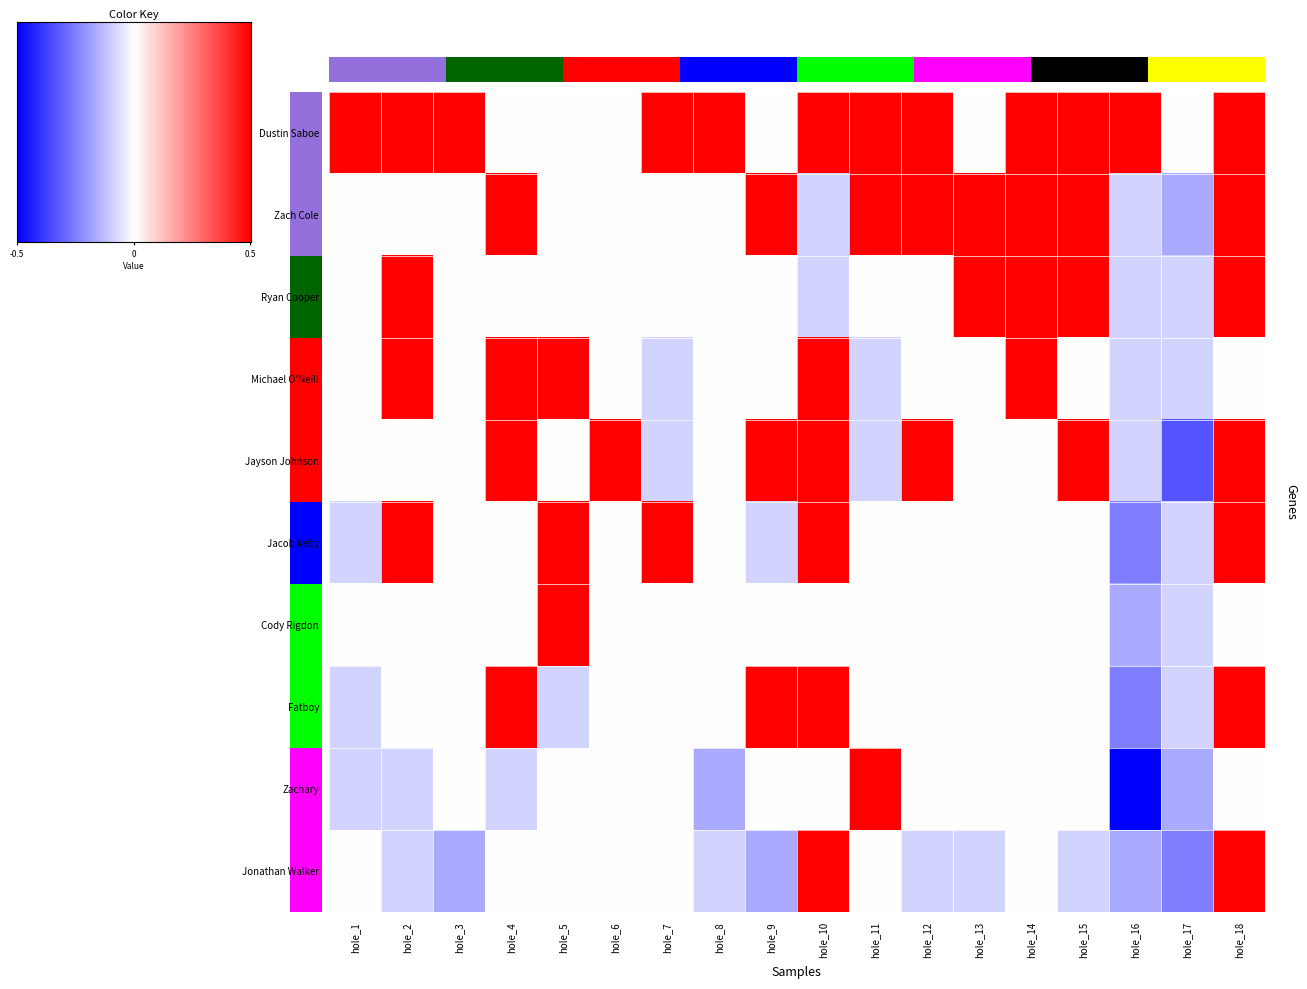

Is it true that Dustin Saboe equals 3 at hole_6?

True